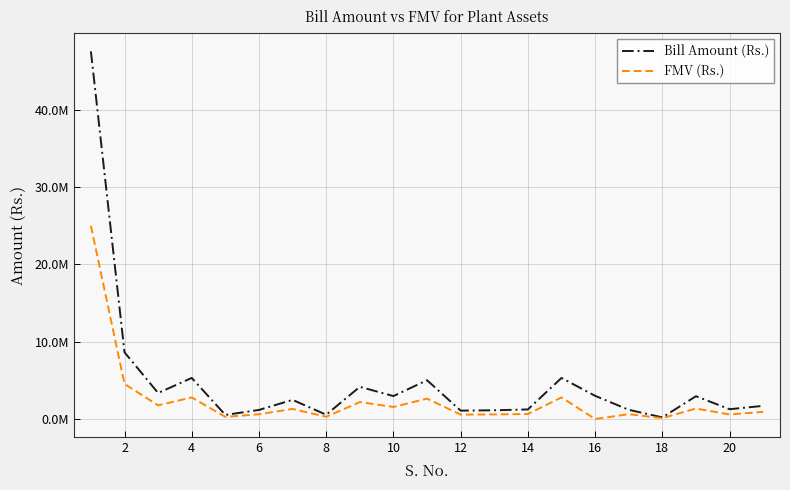

Reading left to right, transcribe all the data shown in this chart.

Bill Amount (Rs.): 47520724	8625800	3363000	5314115	529761	1174100	2478000	553951	4165400	2967700	5015000	1085600	1132800	1239000	5310000	3000000	1194160	212400	2950000	1270417	1702500
FMV (Rs.): 24989000	4536000	1768000	2794000	279000	617000	1303000	291000	2190000	1561000	2637000	571000	596000	652000	2792000	0	628000	112000	1360000	586000	926000